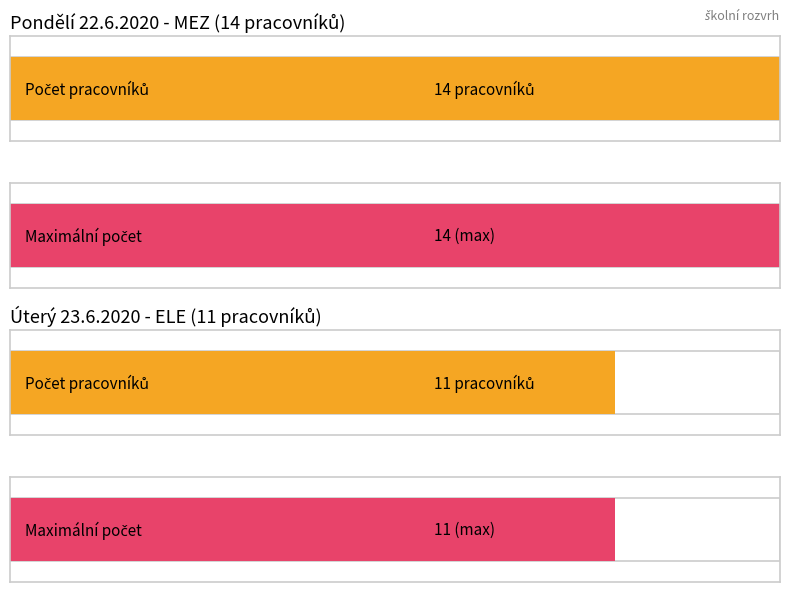

Where is Average utilization nearest to the value 12?

ele